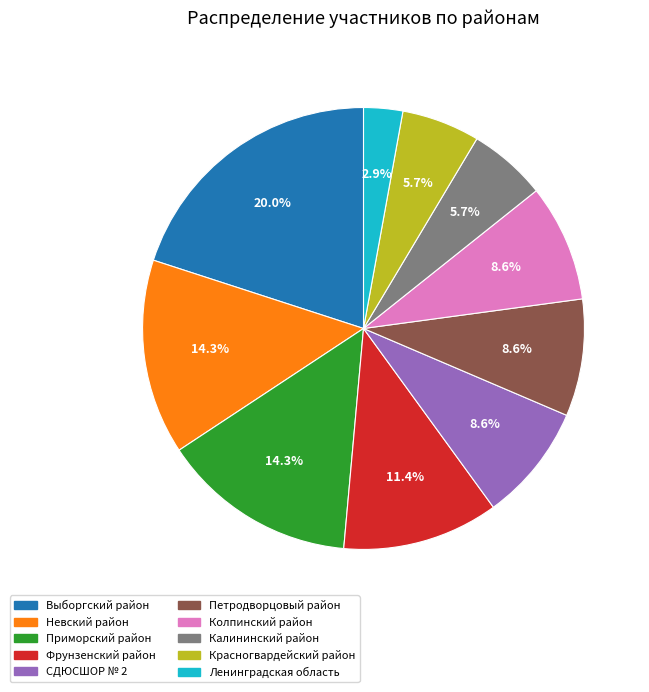

Is Ленинградская область the majority of the pie?

No